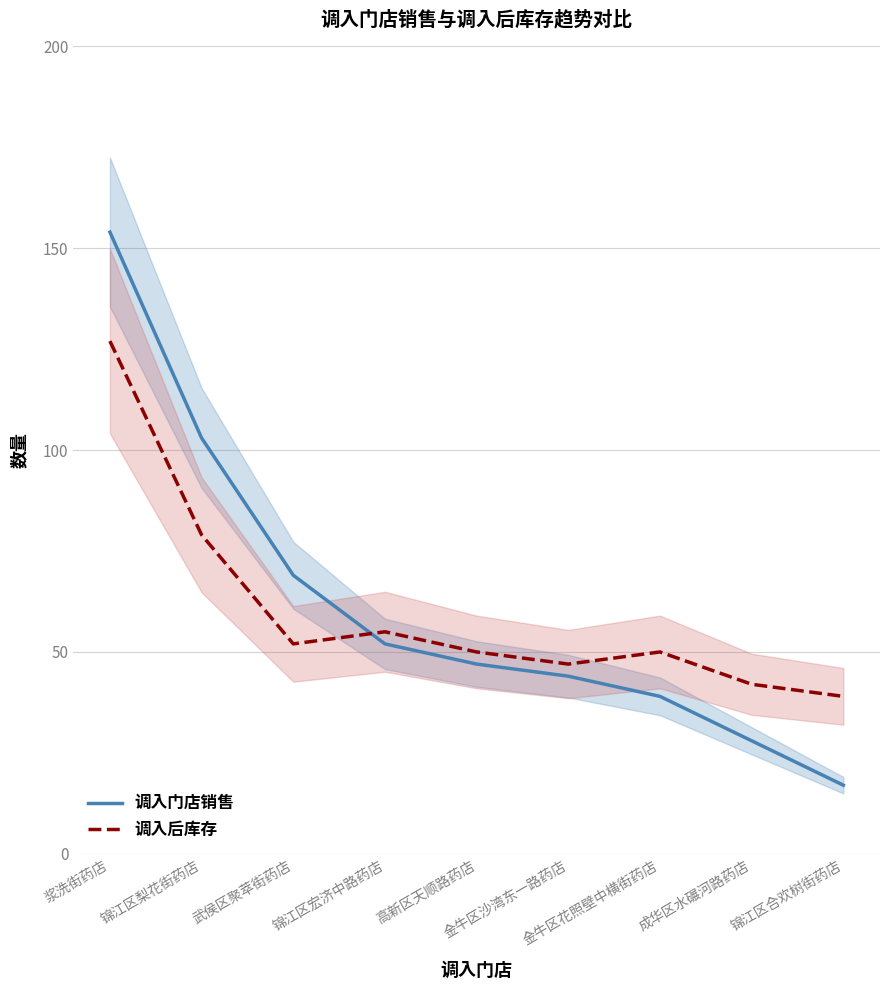

Which series ends up on top after the final intersection of 调入门店销售 and 调入后库存?

调入后库存